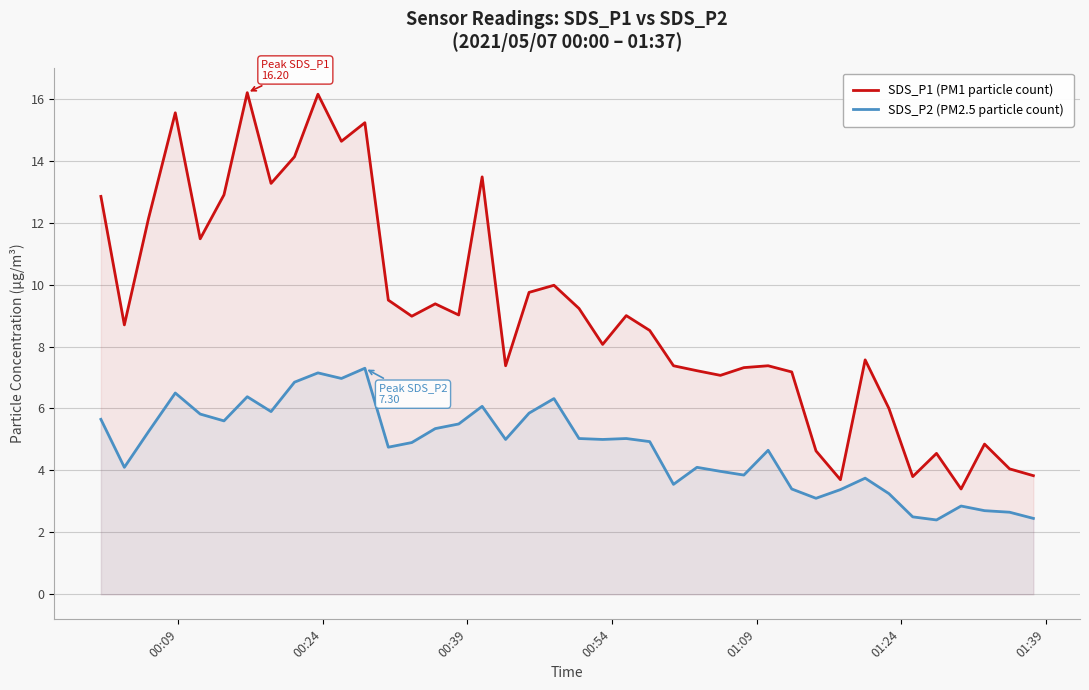

Rank the series by their maximum value, from highest to lowest.

SDS_P1 (PM1 particle count), SDS_P2 (PM2.5 particle count)